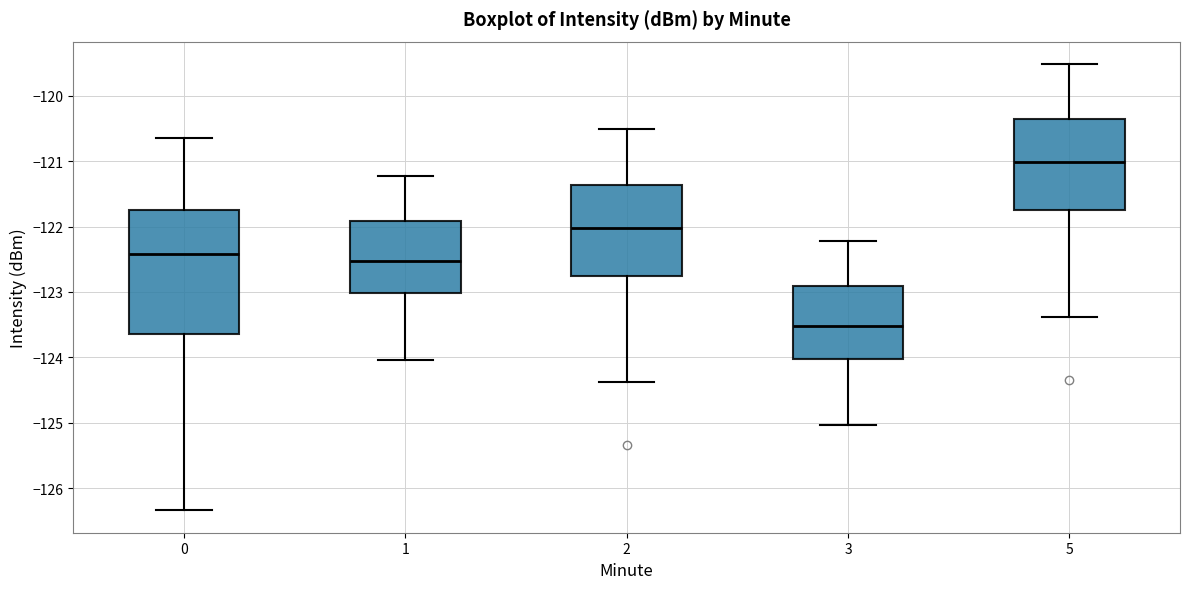

Reading left to right, read every box against the y-axis: the position of its median line, the range the box covers, and the ends of its whiskers. The values are not printed on the chart, so give them approximately, as read against the axis.

0: median -122.4, box -123.6 to -121.7, whiskers -126.3 to -120.7
1: median -122.5, box -123.0 to -121.9, whiskers -124.0 to -121.2
2: median -122.0, box -122.7 to -121.4, whiskers -124.4 to -120.5
3: median -123.5, box -124.0 to -122.9, whiskers -125.0 to -122.2
5: median -121.0, box -121.7 to -120.4, whiskers -123.4 to -119.5